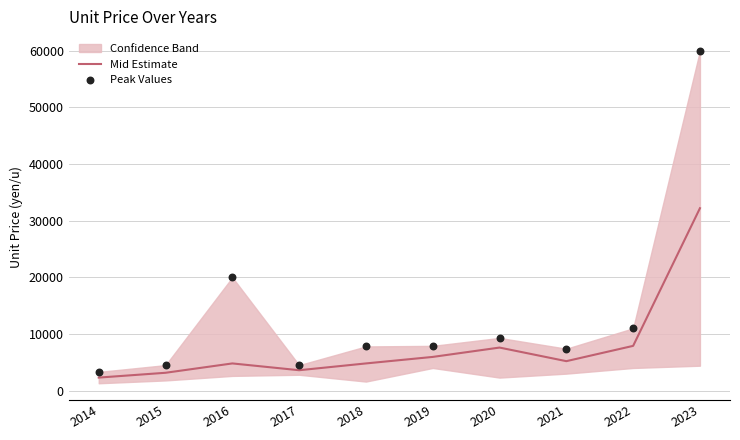

At how many categories does at least one series exceed 22553?

1